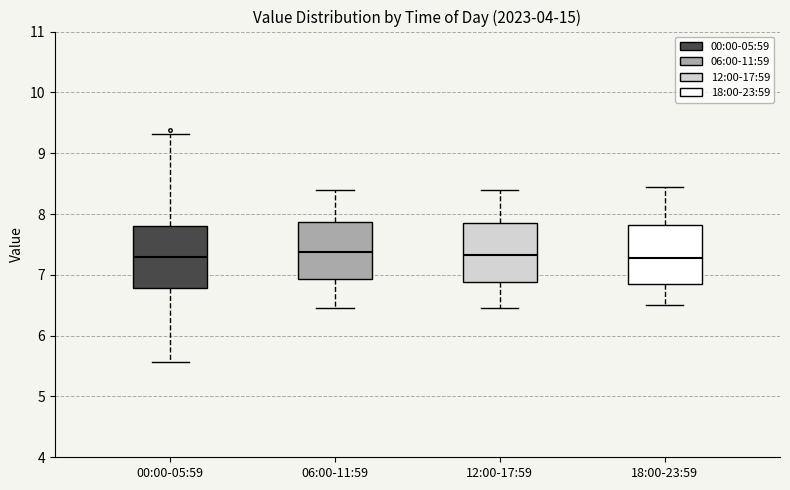

Reading left to right, transcribe this box plot: for each box, give where its median line is, the range the box spans, and where its two whiskers end, as read against the y-axis. The values are not printed on the chart, so give them approximately, as read against the axis.

00:00-05:59: median 7.3, box 6.8 to 7.8, whiskers 5.6 to 9.3
06:00-11:59: median 7.4, box 6.9 to 7.9, whiskers 6.5 to 8.4
12:00-17:59: median 7.3, box 6.9 to 7.9, whiskers 6.5 to 8.4
18:00-23:59: median 7.3, box 6.9 to 7.8, whiskers 6.5 to 8.5